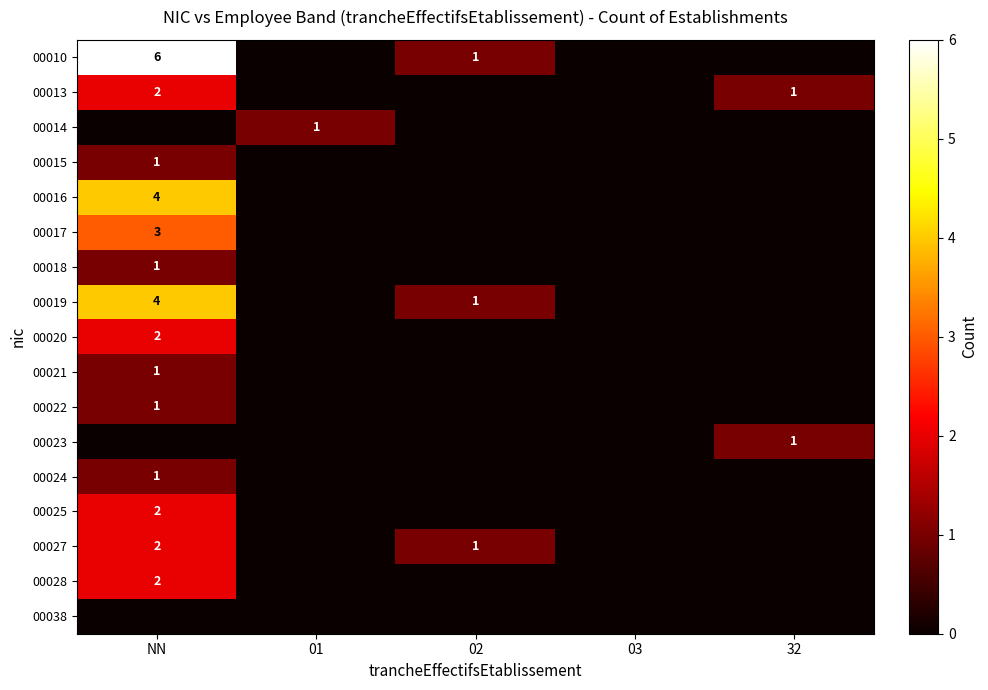

True or false: 00023 has a value of 1 at 32.

True